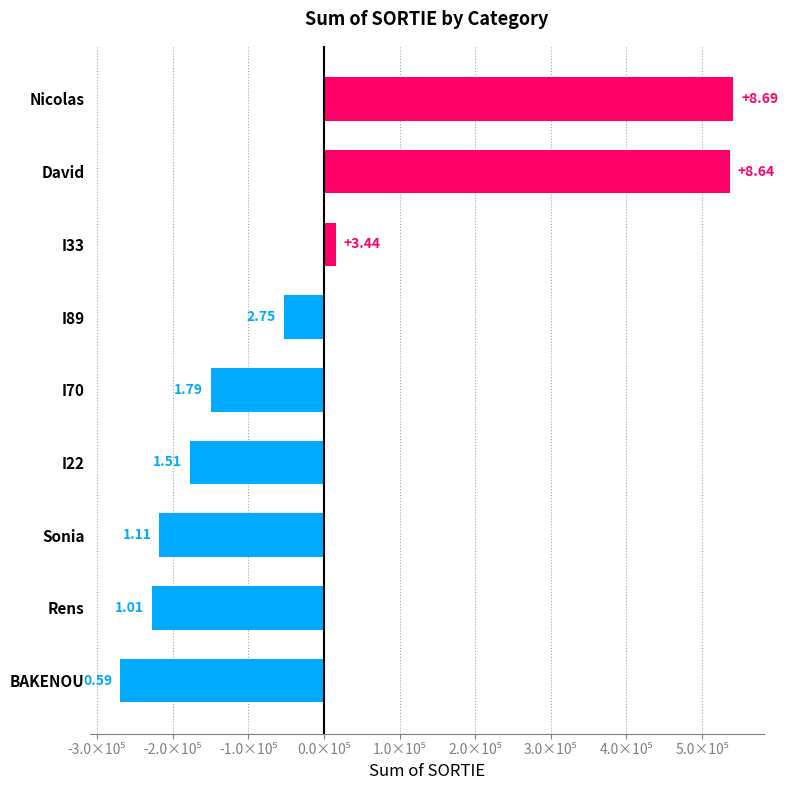

What is the difference between the maximum and minimum values?

809900.0